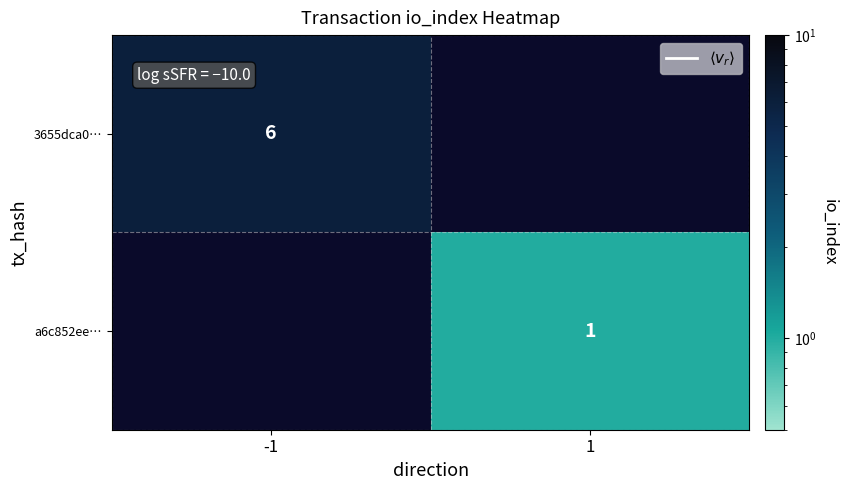

True or false: 3655dca0… has a value of 1 at -1.

False